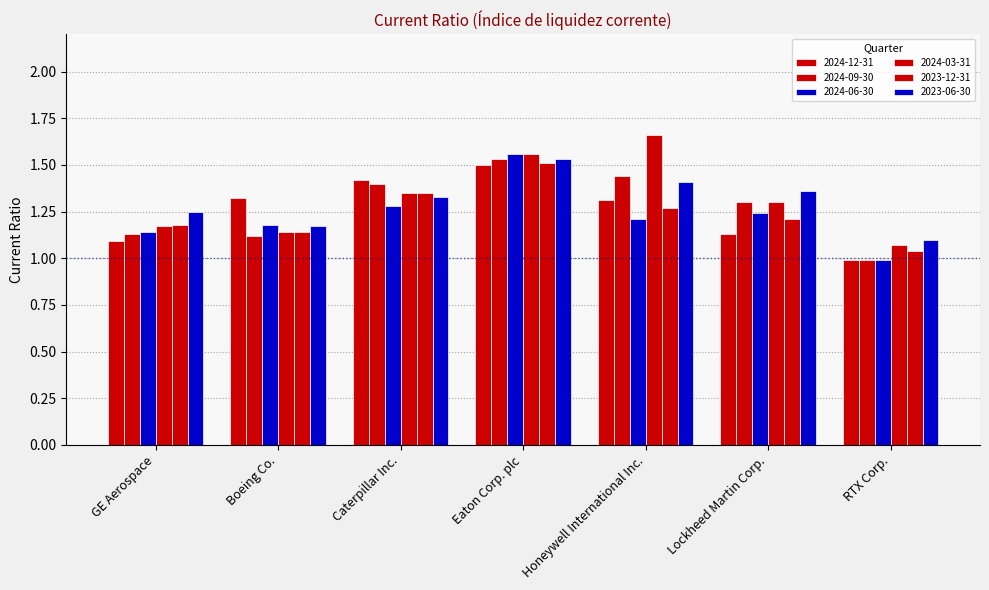

Reading left to right, transcribe all the data shown in this chart.

2024-12-31: GE Aerospace=1.1	Boeing Co.=1.3	Caterpillar Inc.=1.4	Eaton Corp. plc=1.5	Honeywell International Inc.=1.3	Lockheed Martin Corp.=1.1	RTX Corp.=1.0
2024-09-30: GE Aerospace=1.1	Boeing Co.=1.1	Caterpillar Inc.=1.4	Eaton Corp. plc=1.5	Honeywell International Inc.=1.4	Lockheed Martin Corp.=1.3	RTX Corp.=1.0
2024-06-30: GE Aerospace=1.1	Boeing Co.=1.2	Caterpillar Inc.=1.3	Eaton Corp. plc=1.6	Honeywell International Inc.=1.2	Lockheed Martin Corp.=1.2	RTX Corp.=1.0
2024-03-31: GE Aerospace=1.2	Boeing Co.=1.1	Caterpillar Inc.=1.4	Eaton Corp. plc=1.6	Honeywell International Inc.=1.7	Lockheed Martin Corp.=1.3	RTX Corp.=1.1
2023-12-31: GE Aerospace=1.2	Boeing Co.=1.1	Caterpillar Inc.=1.4	Eaton Corp. plc=1.5	Honeywell International Inc.=1.3	Lockheed Martin Corp.=1.2	RTX Corp.=1.0
2023-06-30: GE Aerospace=1.2	Boeing Co.=1.2	Caterpillar Inc.=1.3	Eaton Corp. plc=1.5	Honeywell International Inc.=1.4	Lockheed Martin Corp.=1.4	RTX Corp.=1.1